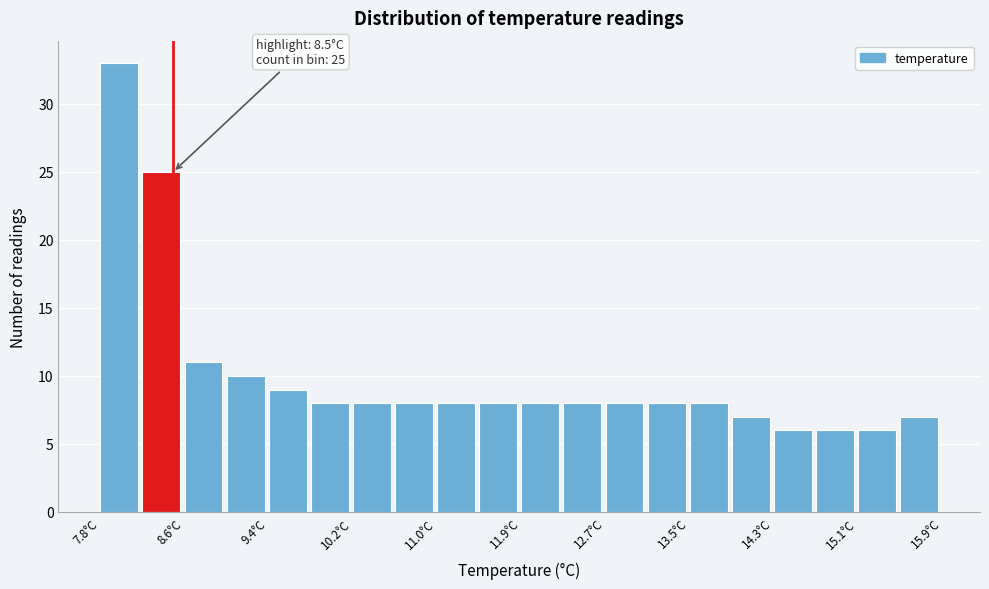

Which range on the x-axis has the tallest bar?

7.8 to 8.2